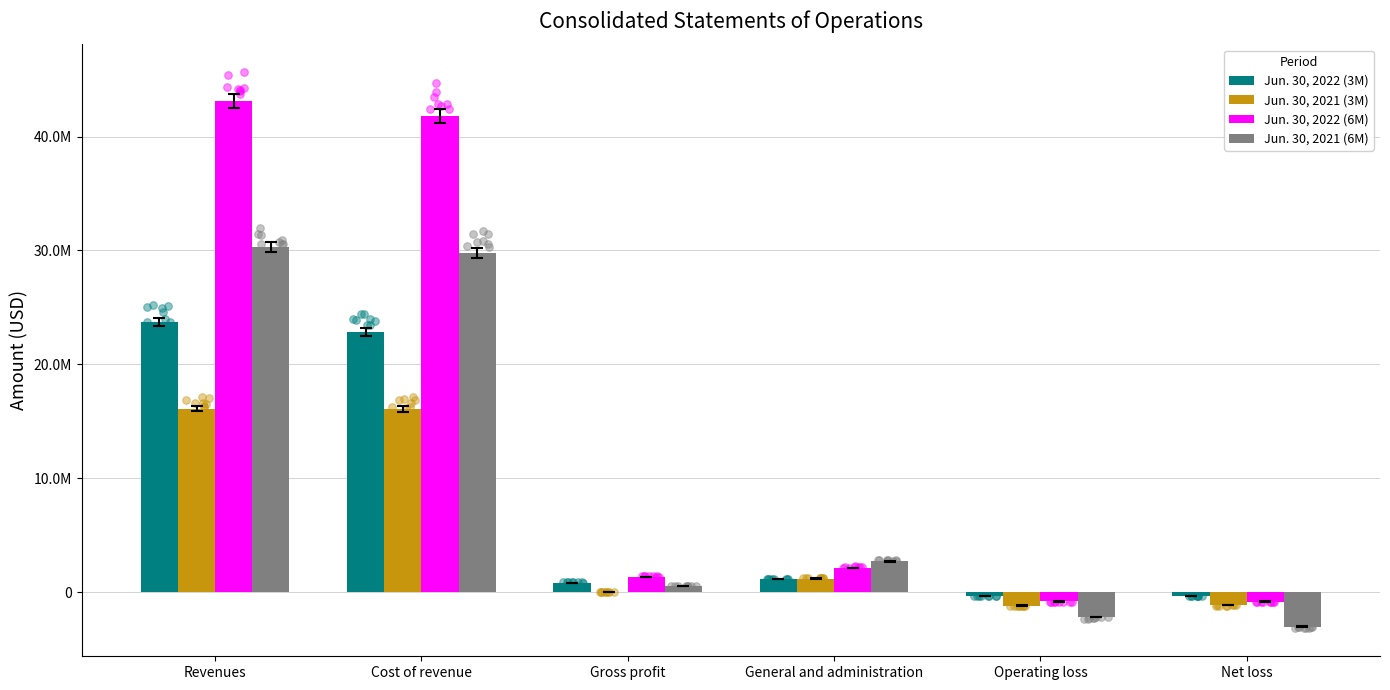

What is the total value across all series at General and administration?

7194847